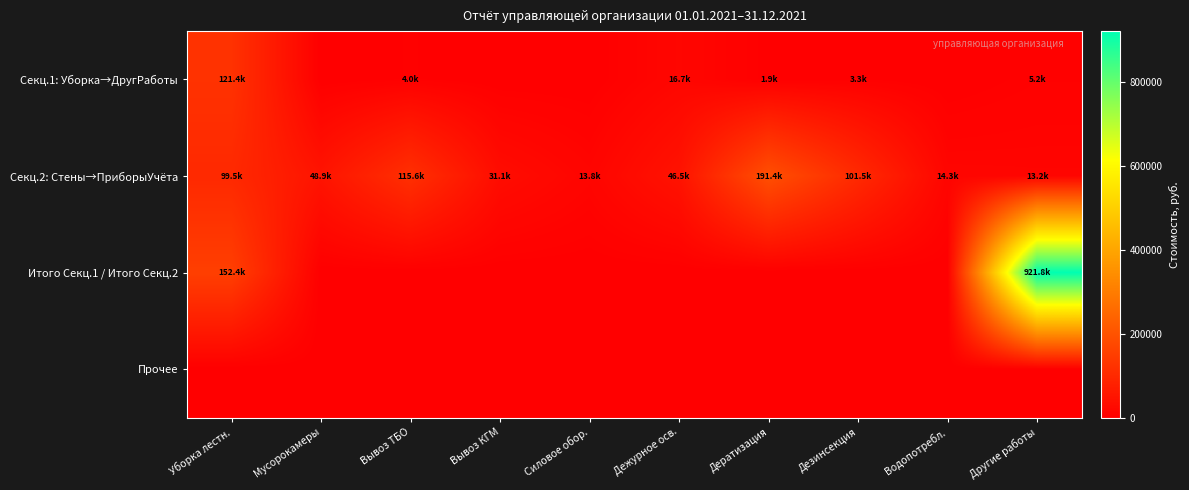

Reading left to right, extract all data points from this chart.

Секц.1: Уборка→ДругРаботы: Уборка лестн.=121360.2	Мусорокамеры=0.0	Вывоз ТБО=3950.3	Вывоз КГМ=0.0	Силовое обор.=0.0	Дежурное осв.=16738.9	Дератизация=1863.6	Дезинсекция=3349.3	Водопотребл.=0.0	Другие работы=5164.4
Секц.2: Стены→ПриборыУчёта: Уборка лестн.=99519.6	Мусорокамеры=48933.9	Вывоз ТБО=115614.0	Вывоз КГМ=31066.0	Силовое обор.=13759.9	Дежурное осв.=46532.3	Дератизация=191386.4	Дезинсекция=101466.0	Водопотребл.=14341.5	Другие работы=13234.5
Итого Секц.1 / Итого Секц.2: Уборка лестн.=152426.7	Мусорокамеры=0.0	Вывоз ТБО=0.0	Вывоз КГМ=0.0	Силовое обор.=0.0	Дежурное осв.=0.0	Дератизация=0.0	Дезинсекция=0.0	Водопотребл.=0.0	Другие работы=921757.4
Прочее: Уборка лестн.=0.0	Мусорокамеры=0.0	Вывоз ТБО=0.0	Вывоз КГМ=0.0	Силовое обор.=0.0	Дежурное осв.=0.0	Дератизация=0.0	Дезинсекция=0.0	Водопотребл.=0.0	Другие работы=0.0